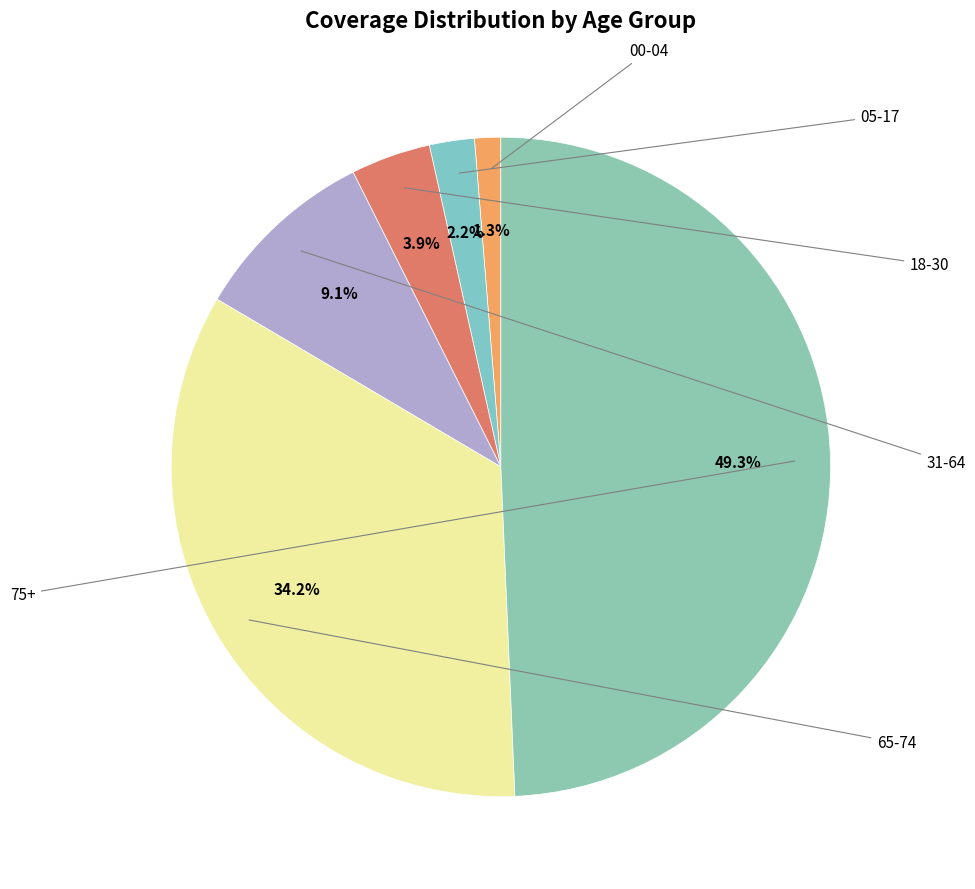

How many slices are in this pie chart?

6